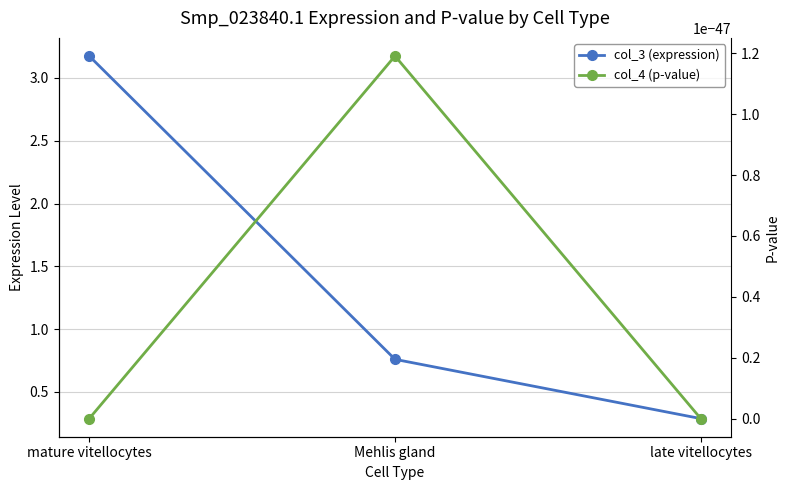

Between Mehlis gland and late vitellocytes, which series saw the biggest shift?

col_3 (expression)